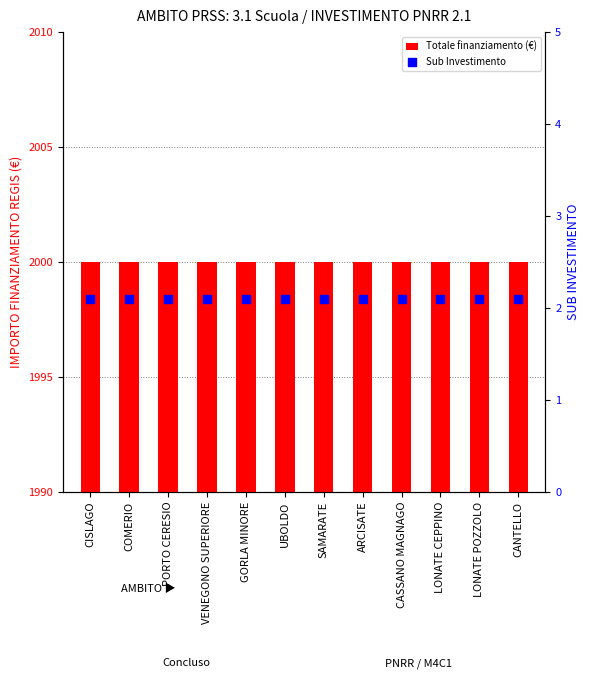

Which series has the widest spread of Y values?

Totale finanziamento (€)